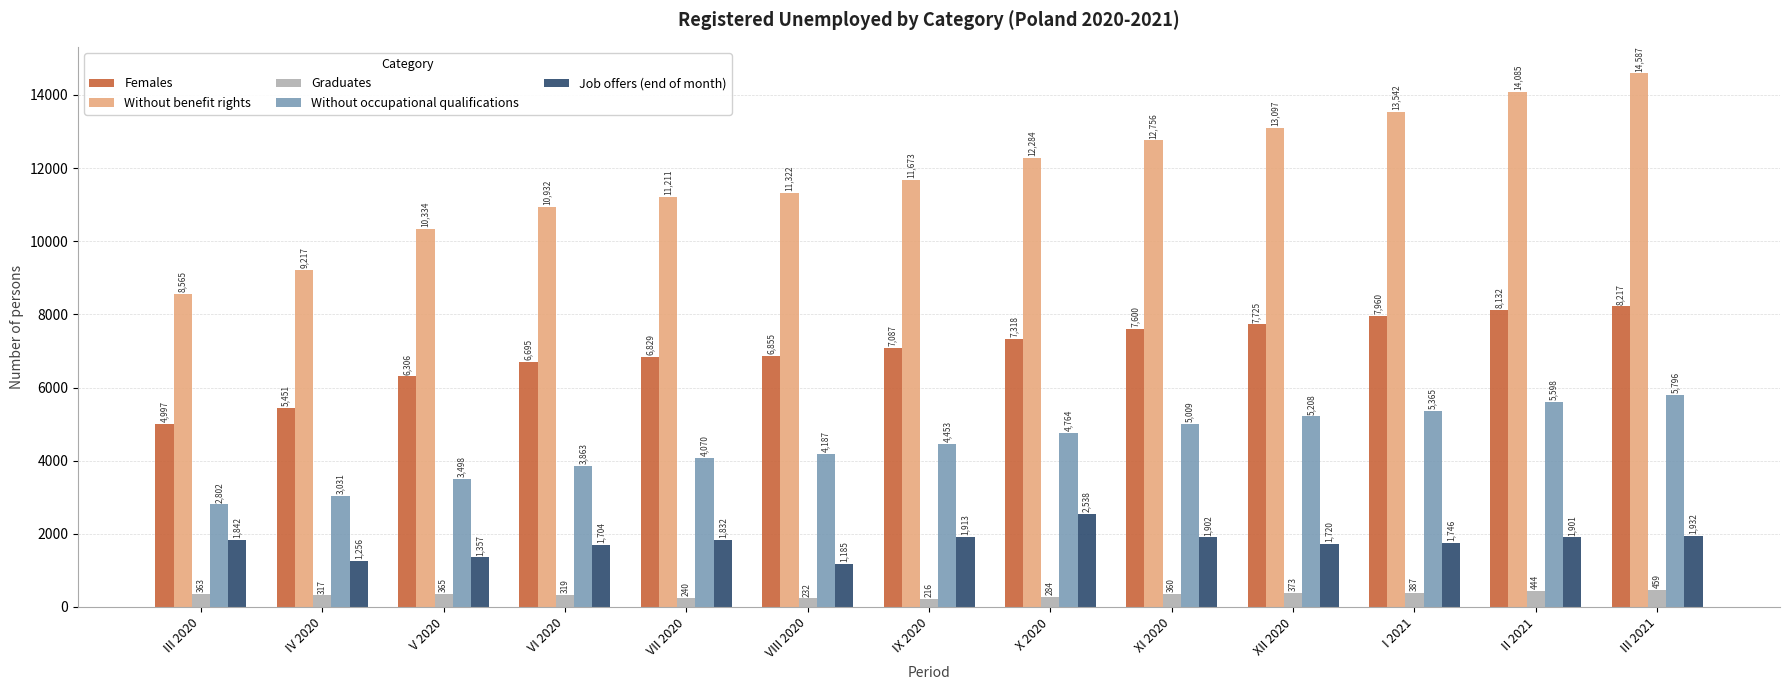

What value does the Without benefit rights series have at VI 2020, to the nearest 100?

10900